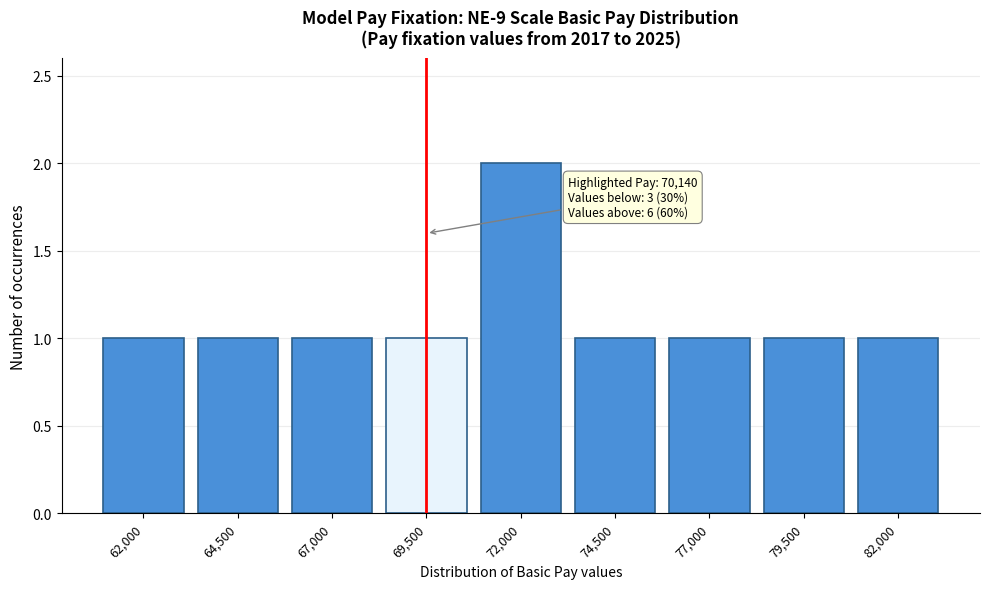

Reading left to right, what are all the values shown in this chart?

62,000=1	64,500=1	67,000=1	69,500=1	72,000=2	74,500=1	77,000=1	79,500=1	82,000=1